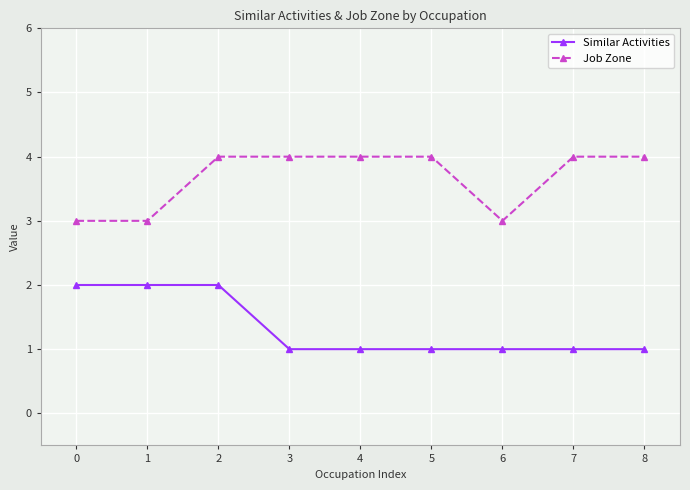

What is the sum of the Similar Activities values at 5 and 1?

3